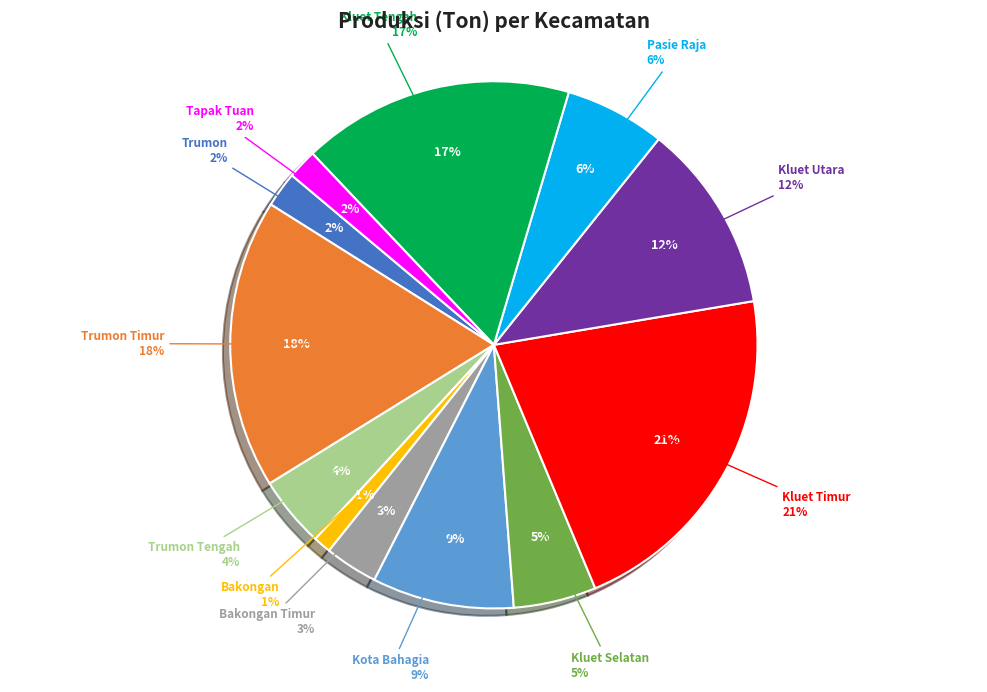

What percentage is the Trumon Tengah slice, to the nearest percent?

4%